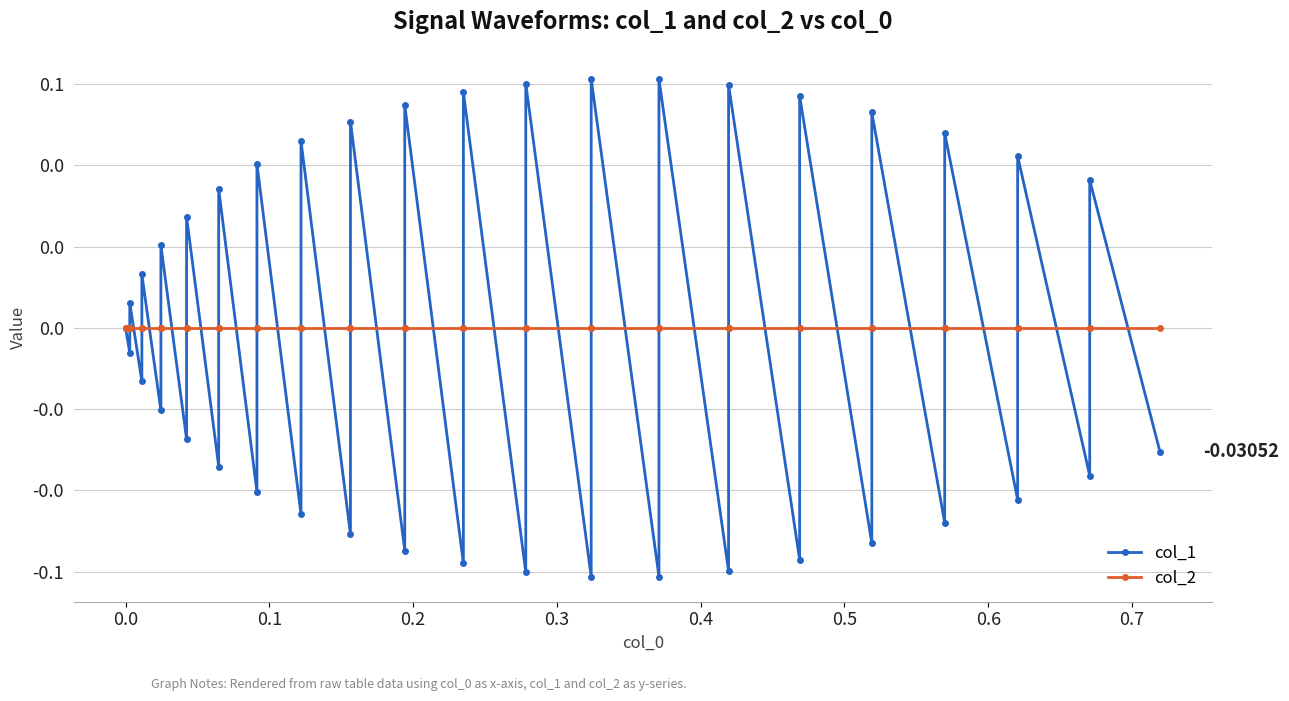

How many data points in col_1 are less than 0?

20